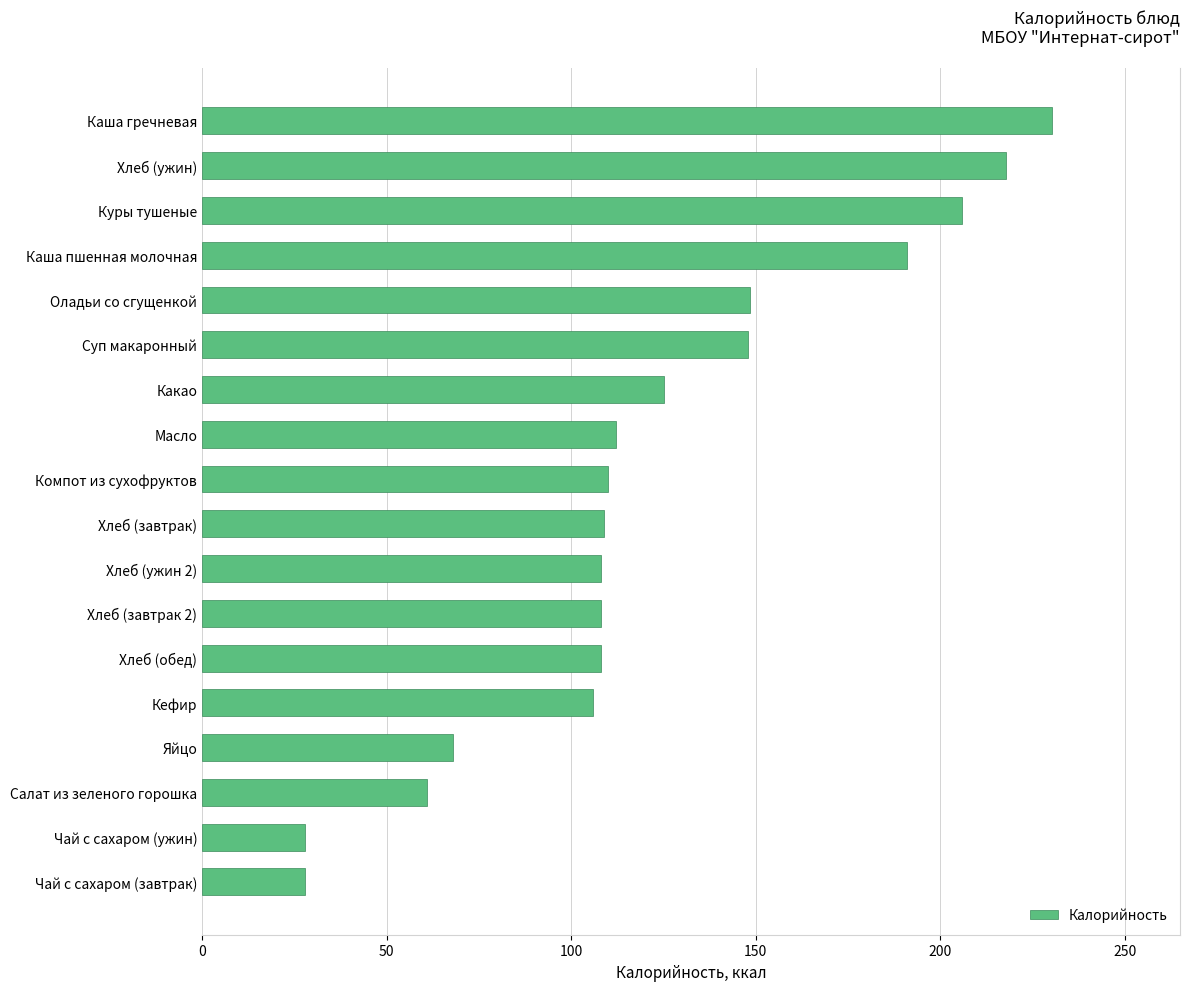

Read the value at Масло.

112.2